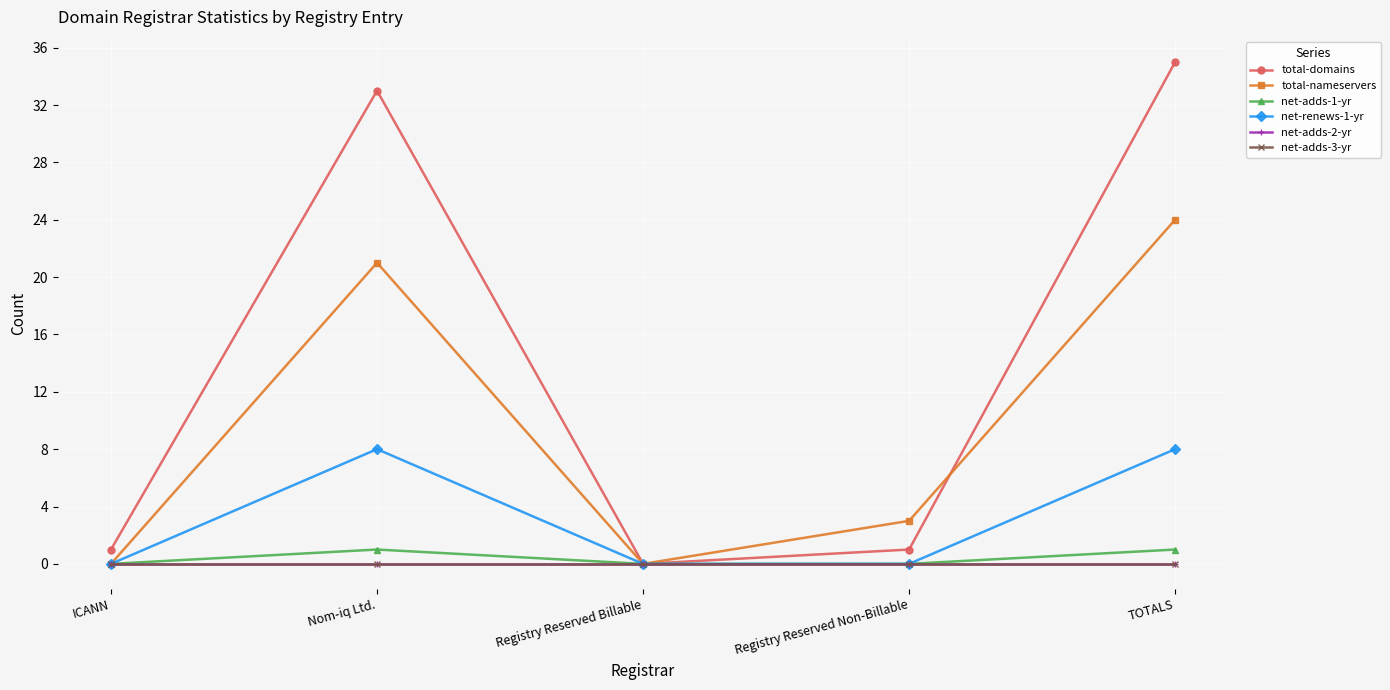

True or false: total-nameservers and net-adds-1-yr intersect in this chart.

False